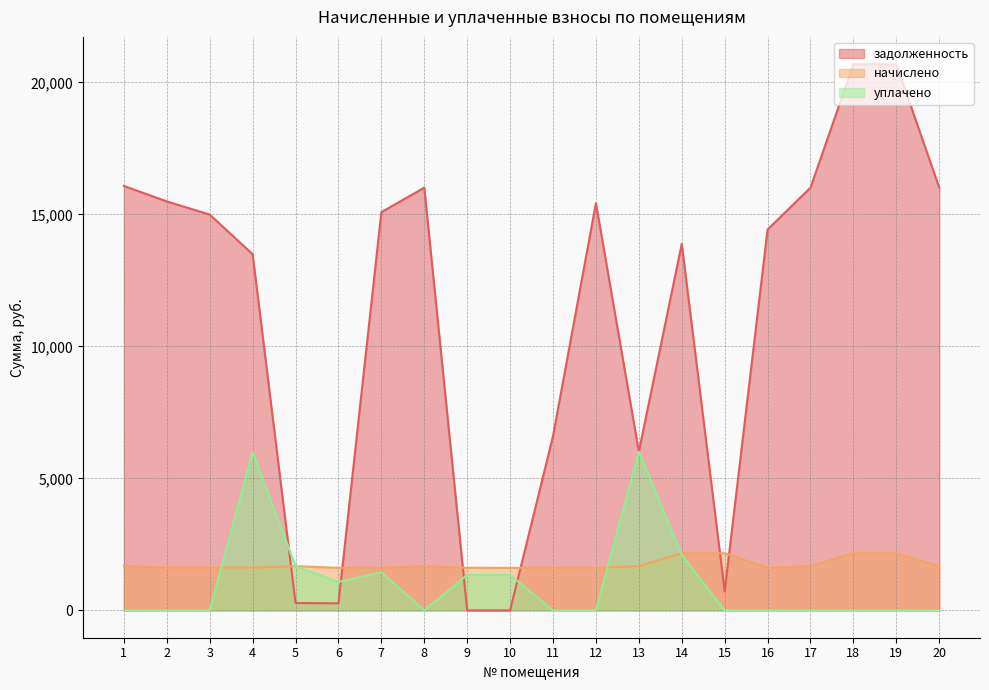

Which series ends up on top after the final intersection of начислено and уплачено?

начислено